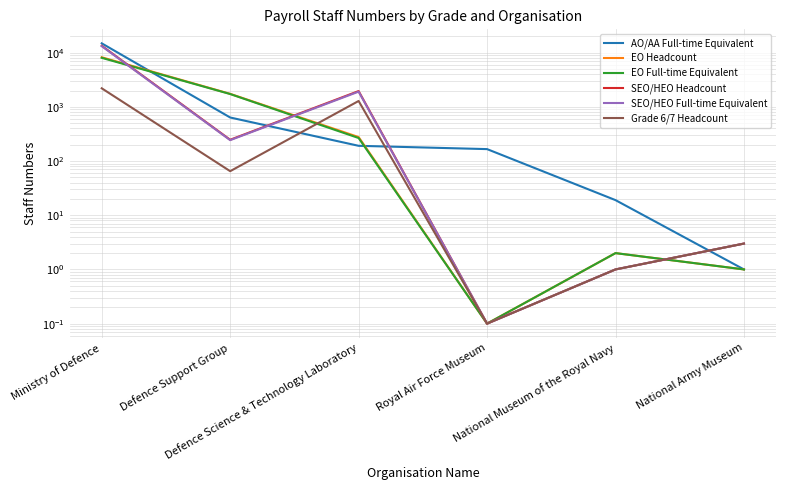

Where does the EO Headcount series first go above 277?

Ministry of Defence